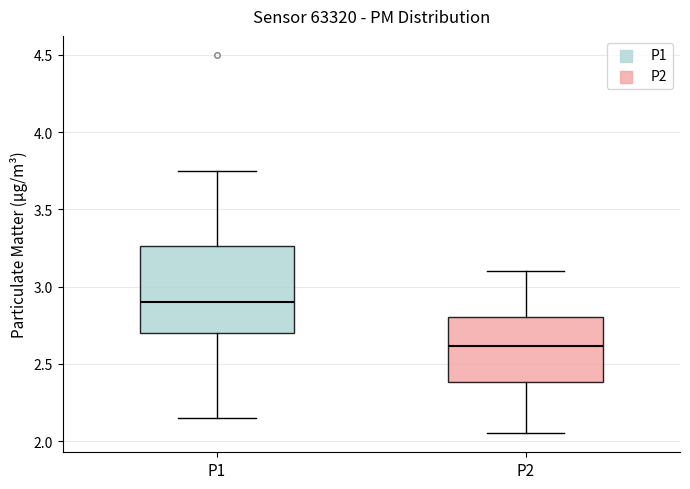

Reading left to right, transcribe this box plot: for each box, give where its median line is, the range the box spans, and where its two whiskers end, as read against the y-axis. The values are not printed on the chart, so give them approximately, as read against the axis.

P1: median 2.90, box 2.70 to 3.25, whiskers 2.15 to 3.75
P2: median 2.60, box 2.40 to 2.80, whiskers 2.05 to 3.10